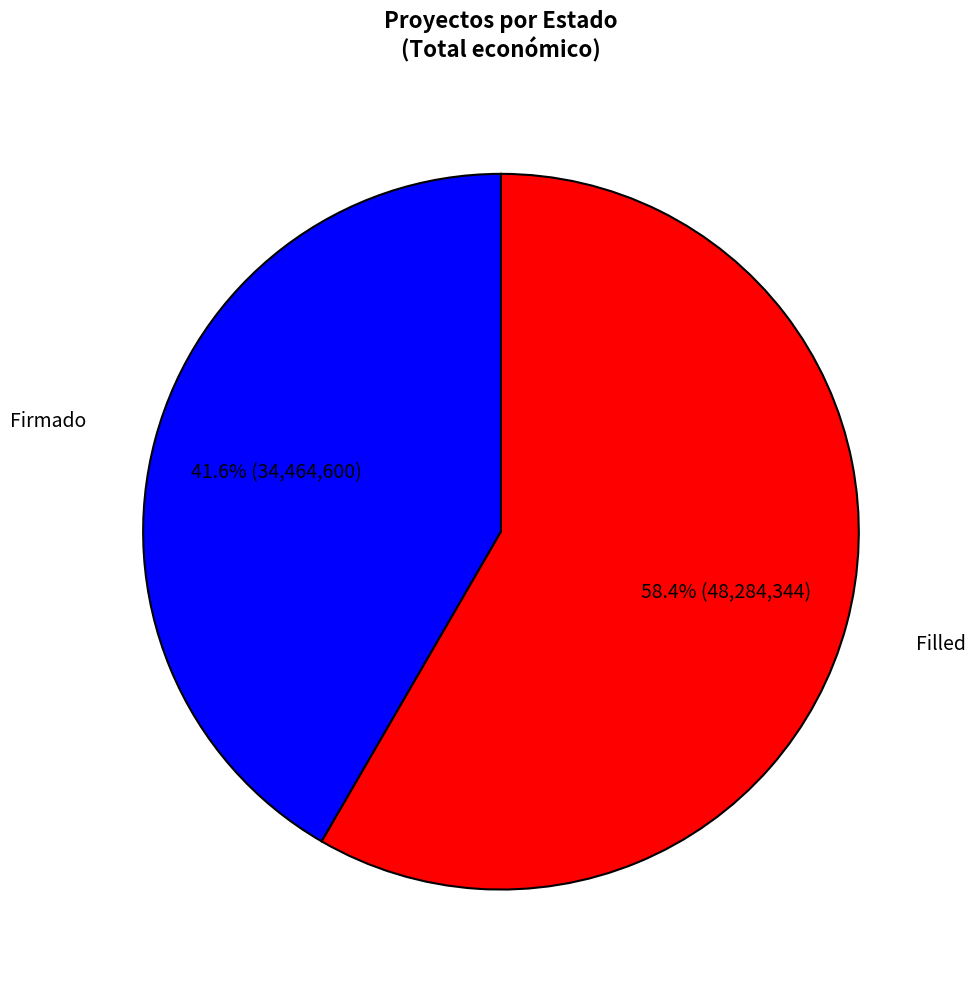

Does any single category account for the majority?

Yes